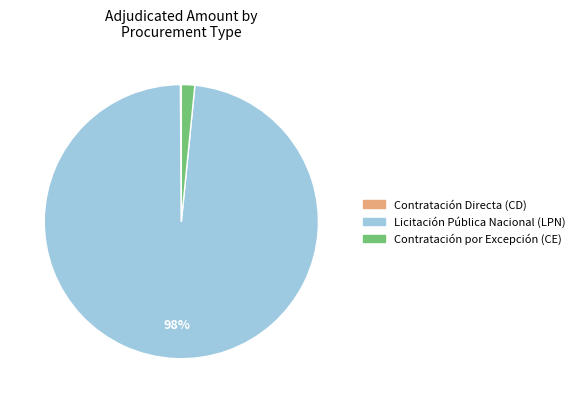

To the nearest percent, what is the difference between the largest and smallest slice percentages?

98%